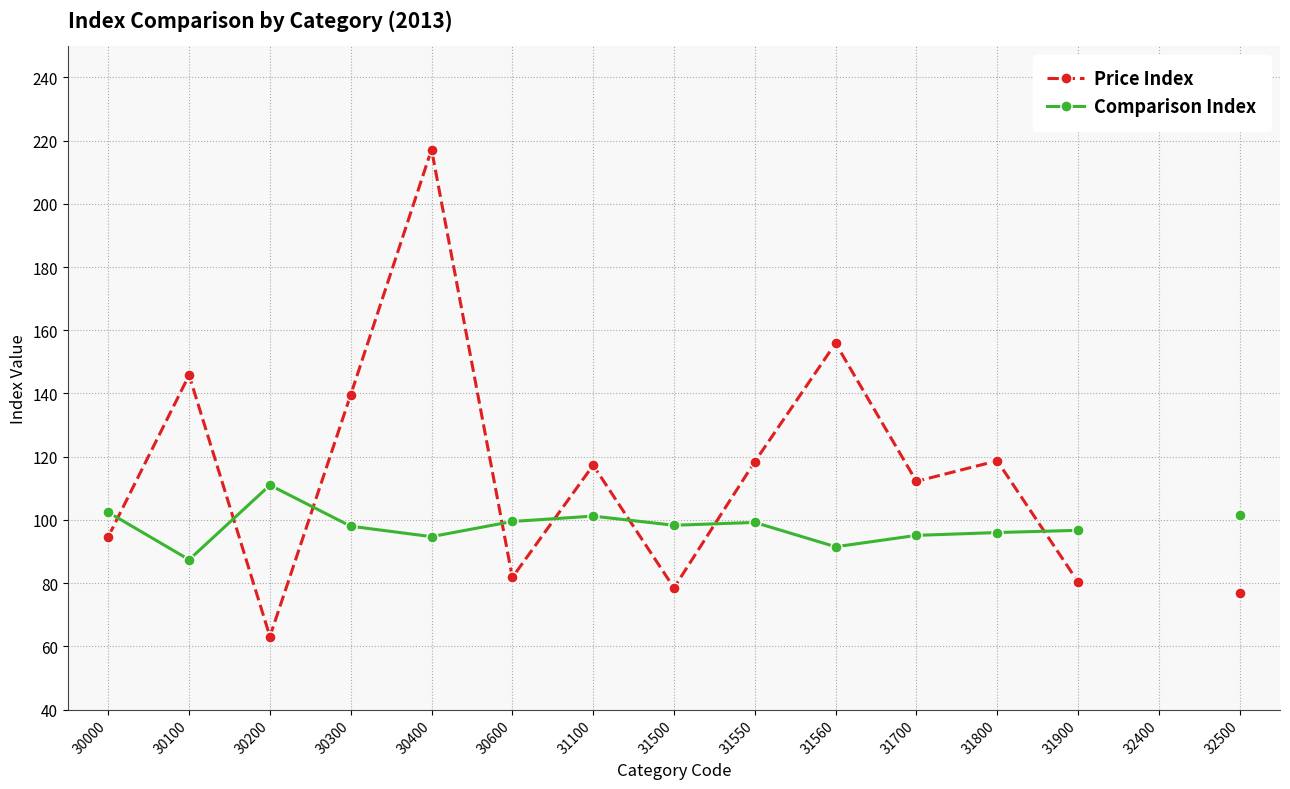

What is the difference between the highest and lowest values at 31700?

17.1